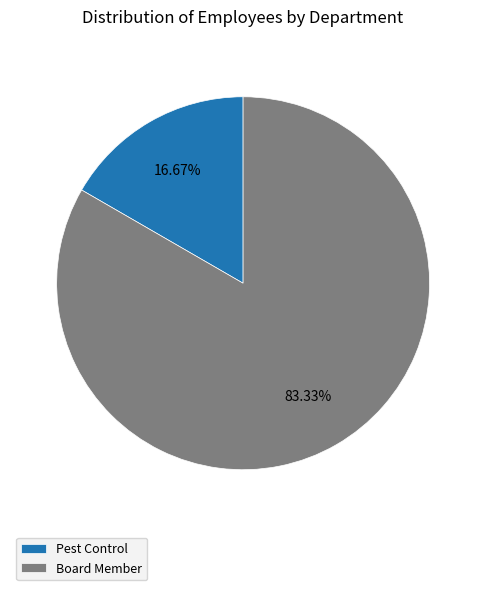

Is it true that Pest Control is 17% of the pie?

True